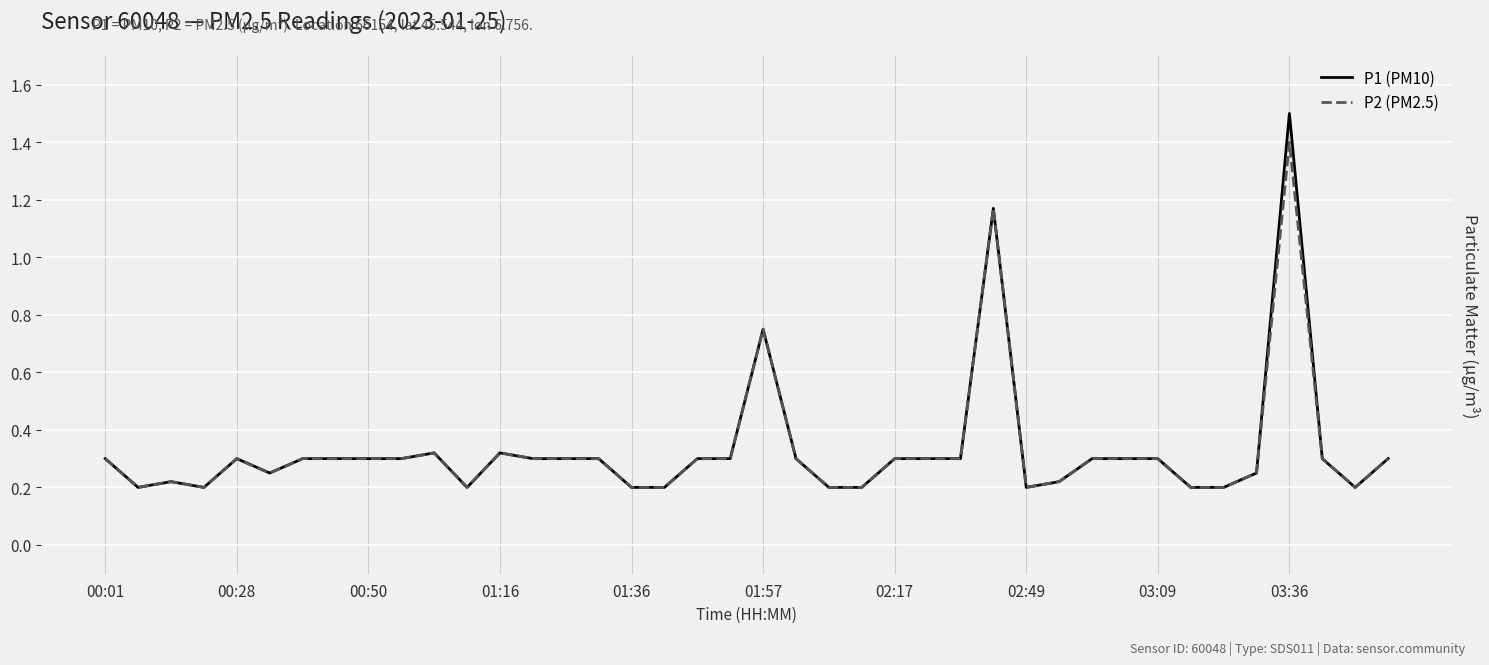

At how many categories does at least one series exceed 1?

2